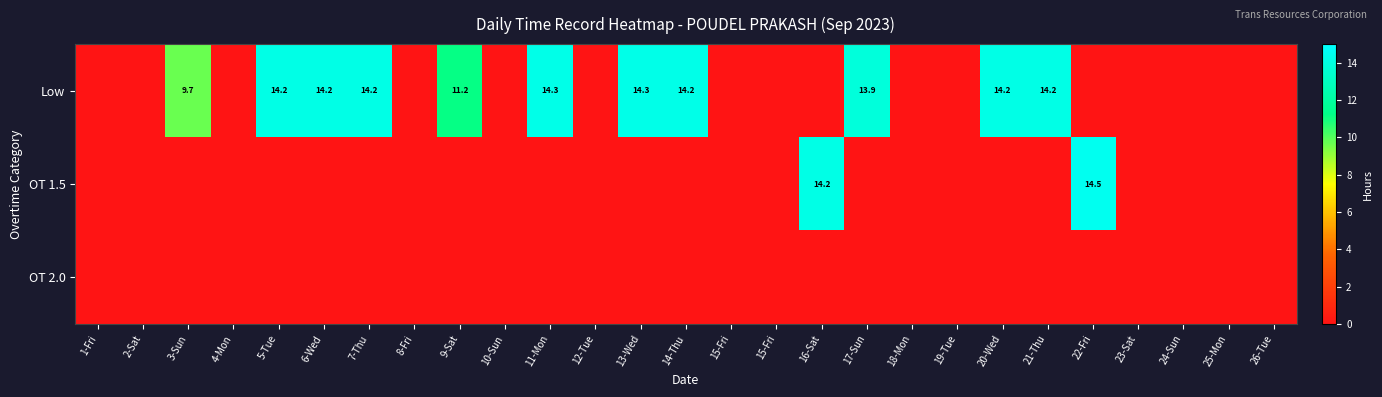

The value of OT 1.5 at 16-Sat is 24.1. True or false?

False